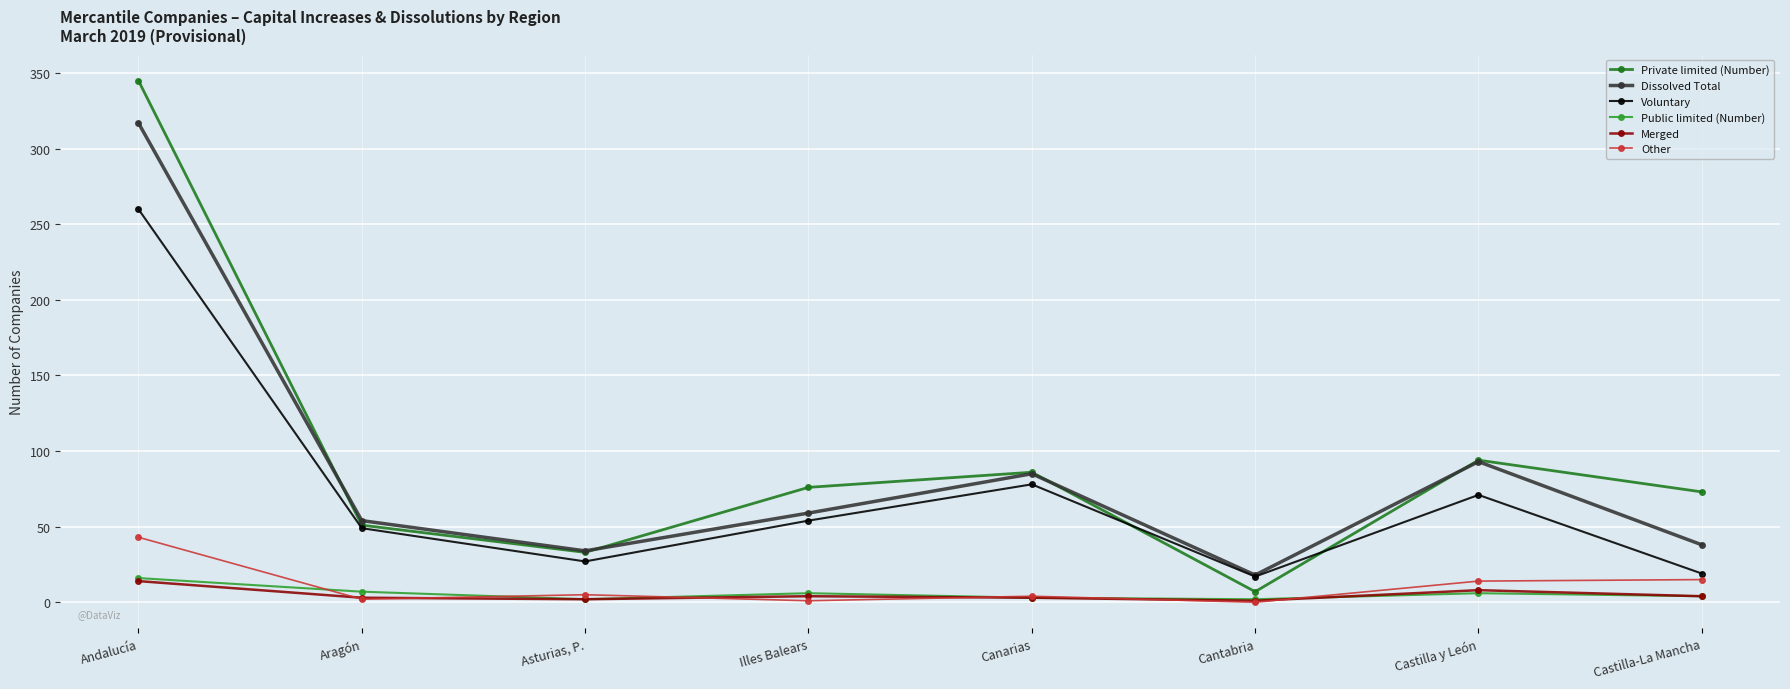

What is the sum of the Dissolved Total values at Asturias, P. and Castilla y León?

127